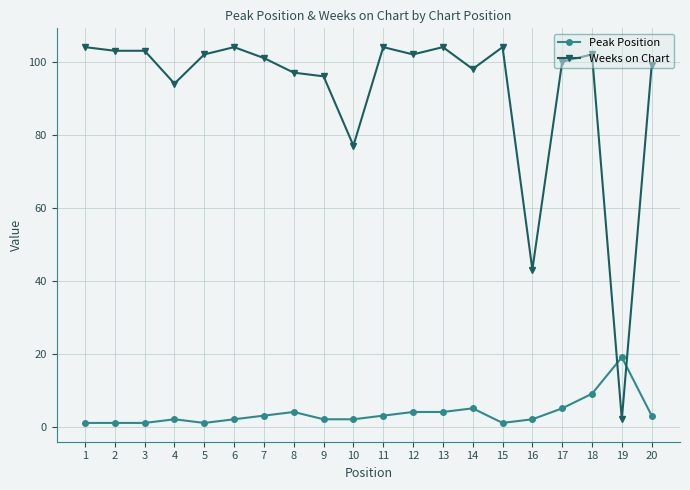

Does the chart have visible grid lines?

Yes